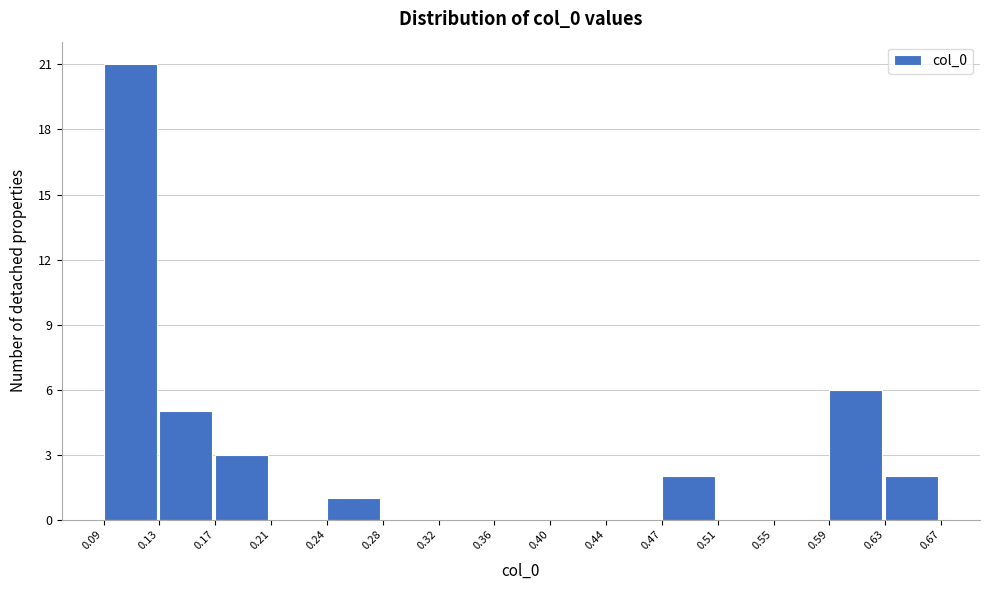

What is the height of the bar covering 0.17 to 0.21 on the x-axis? The values are not printed on the chart, so give them approximately, as read against the axis.

3